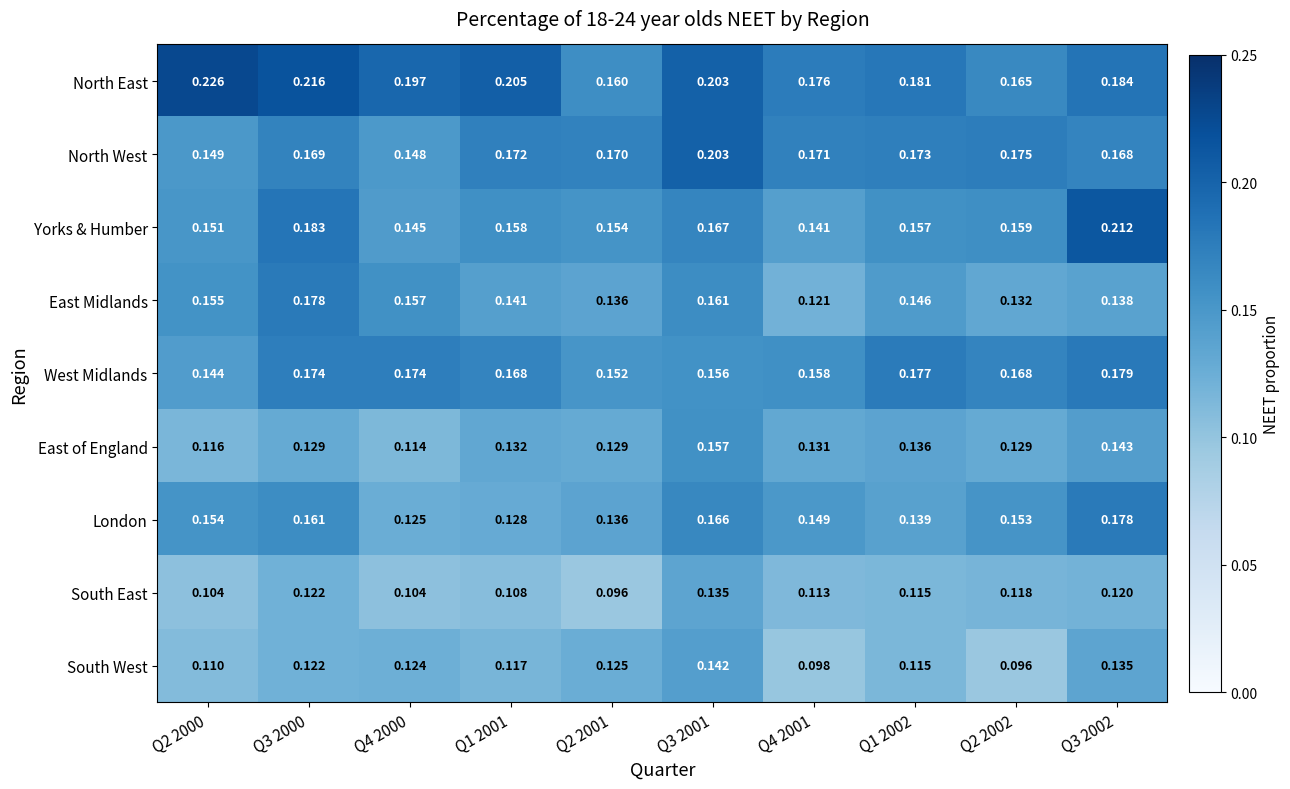

At Q4 2001, list the series in order from largest to smallest.

North East, North West, West Midlands, London, Yorks & Humber, East of England, East Midlands, South East, South West